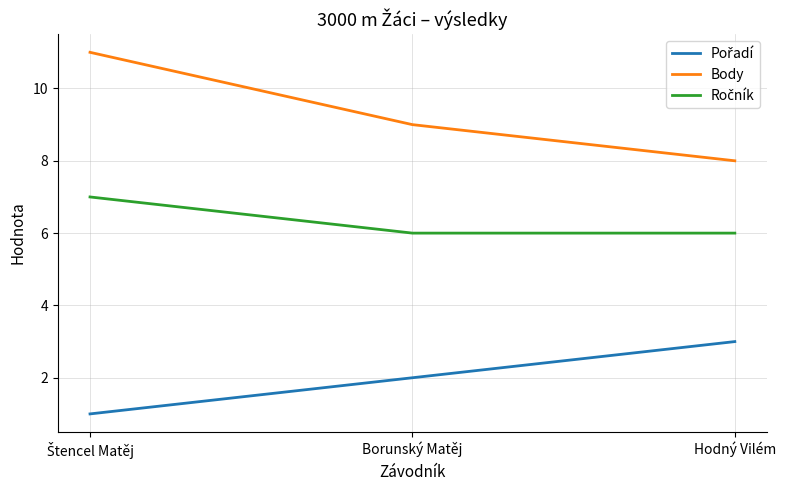

What value does the Body series have at Hodný Vilém?

8